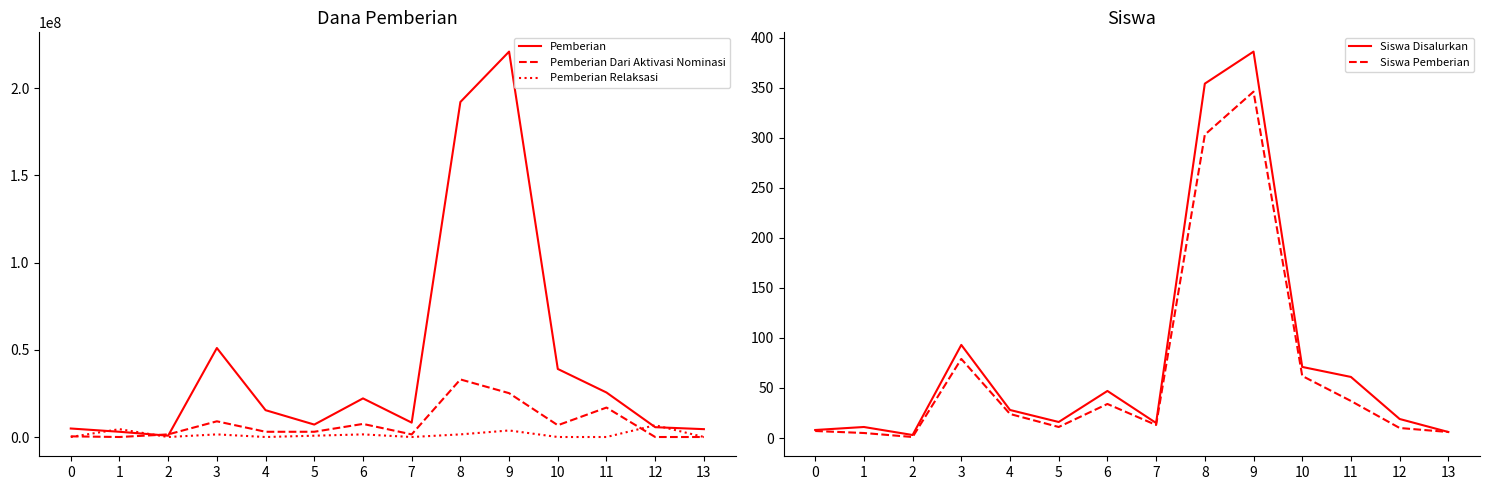

True or false: Siswa Pemberian and Siswa Disalurkan intersect in this chart.

False